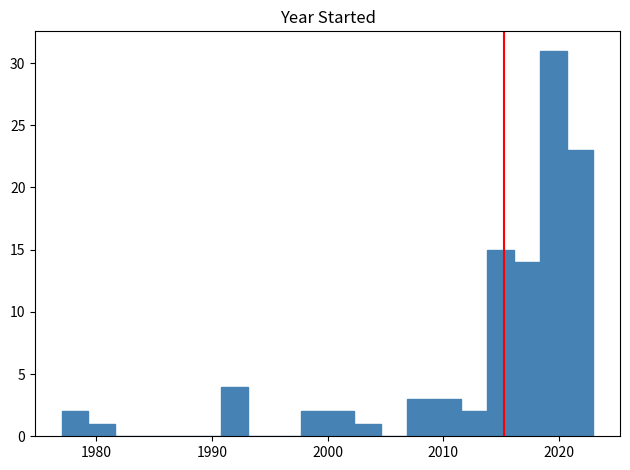

Around what value on the x-axis is the tallest bar? Give the approximate position of its centre, as read against the axis.

2020